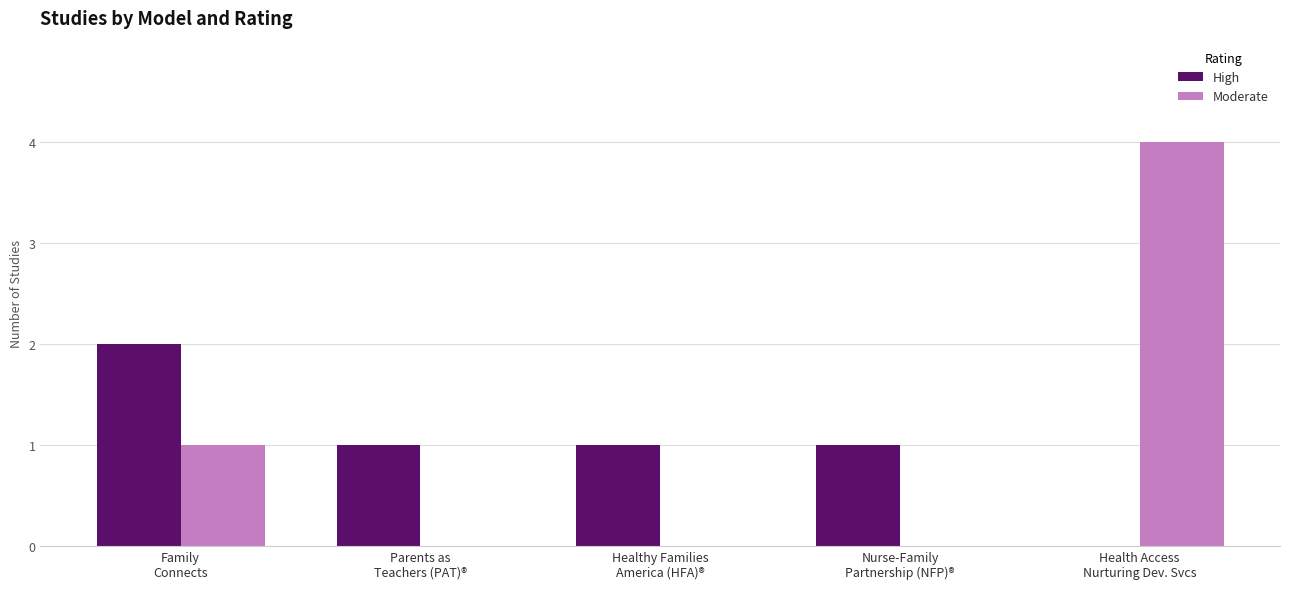

What is the maximum value for Moderate?

4